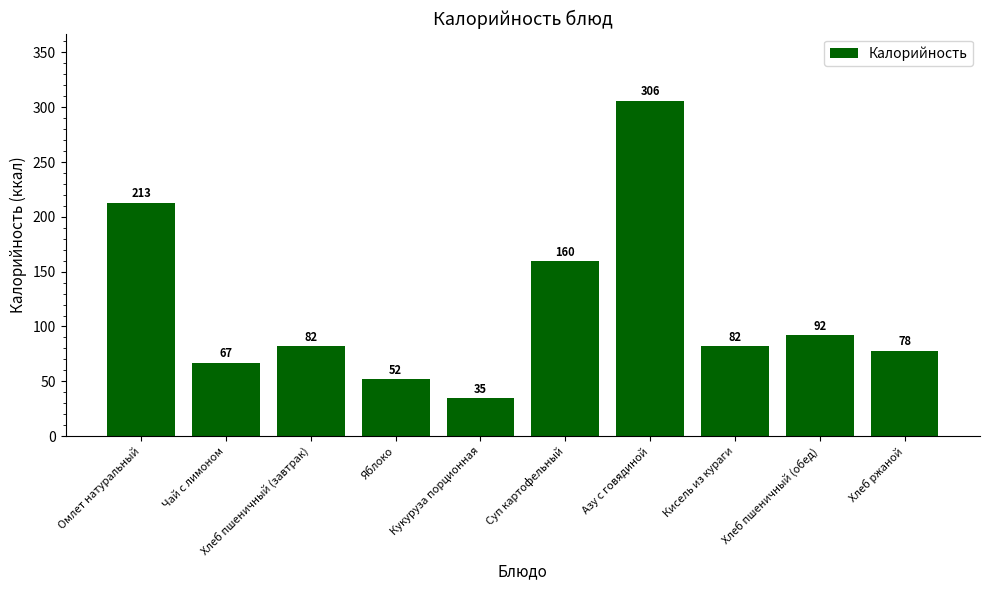

What is the minimum value shown in the chart?

35